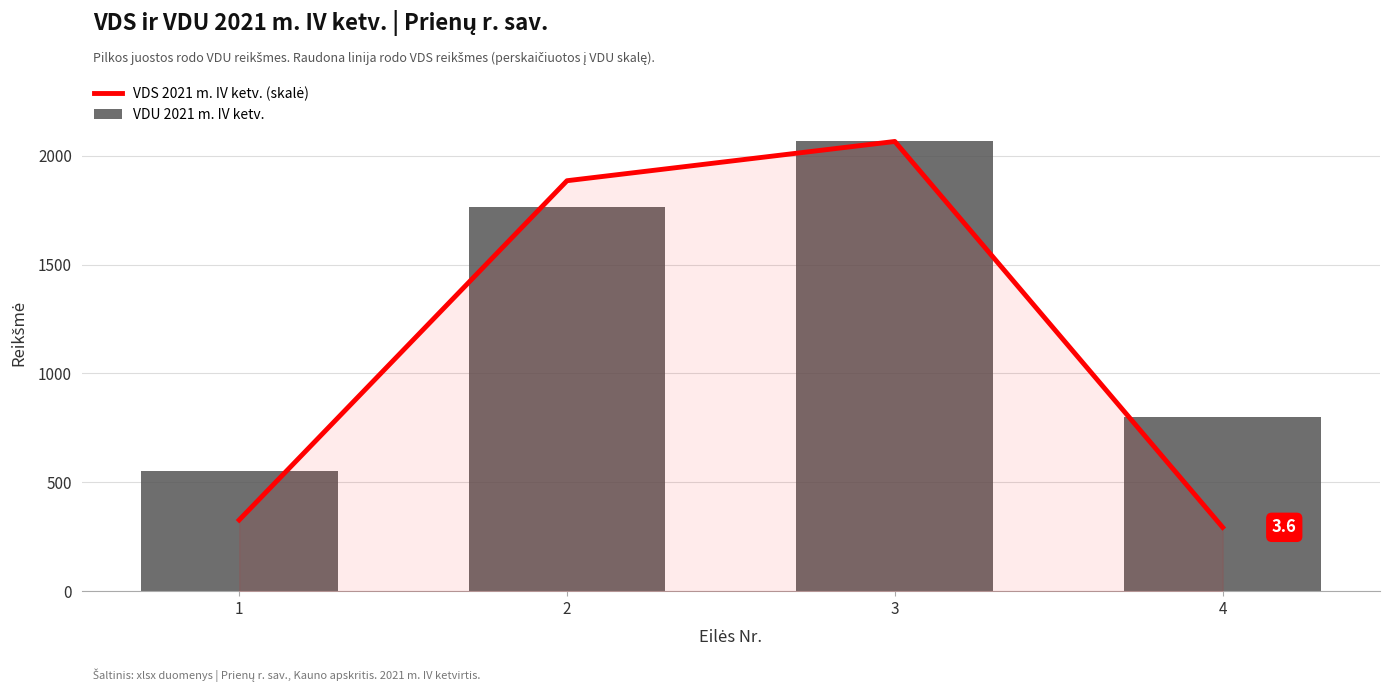

What value does the VDS 2021 m. IV ketv. (skalė) series have at 2?

1885.2